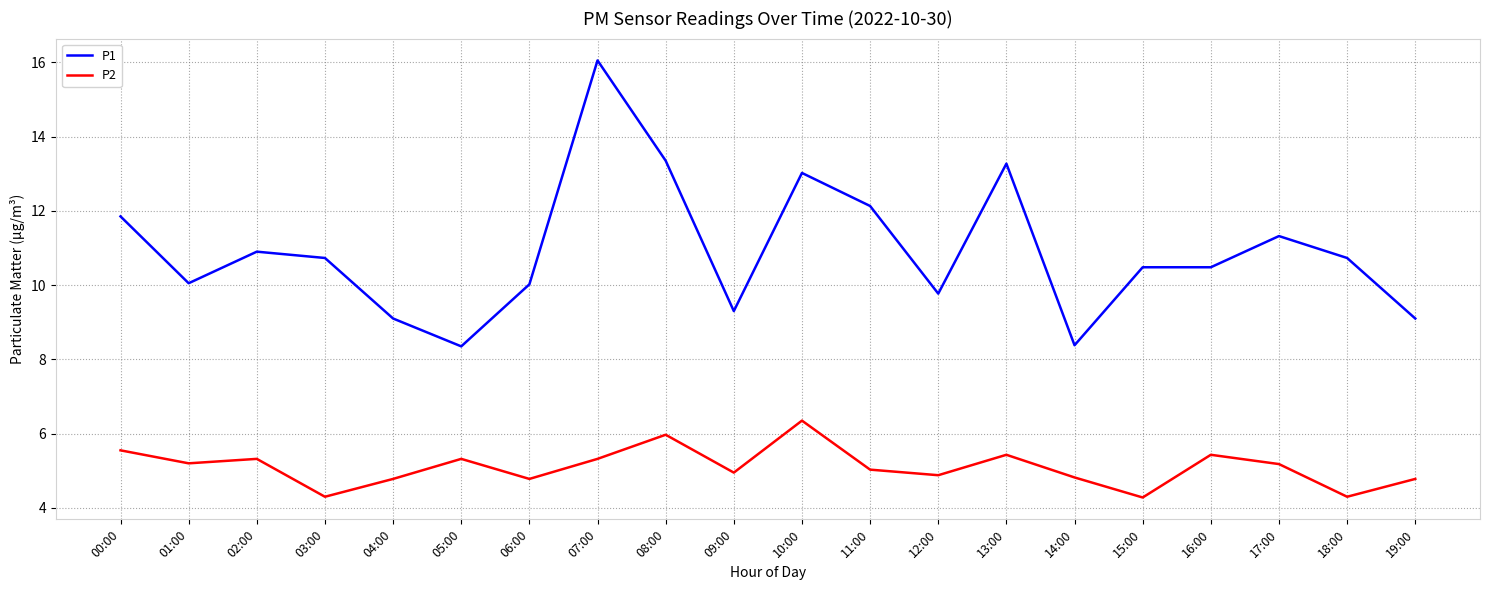

True or false: P1 and P2 cross at least once.

False